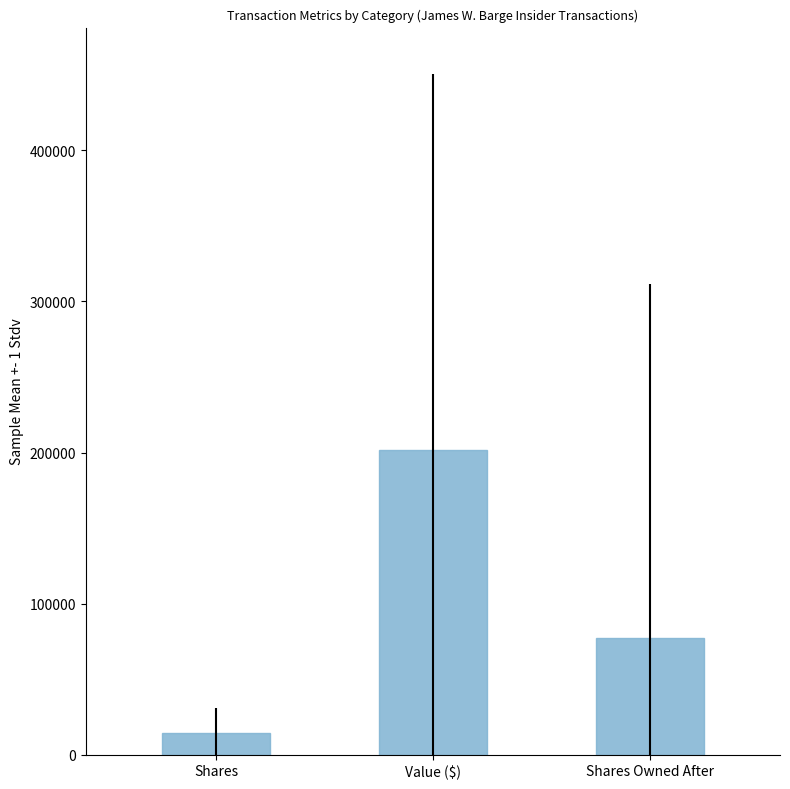

What position from the right is Shares?

3